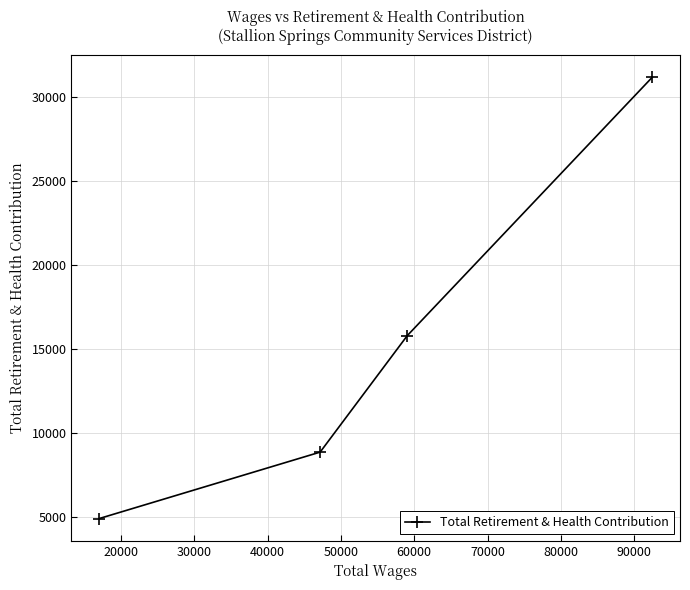

What is the greatest value displayed?

31175